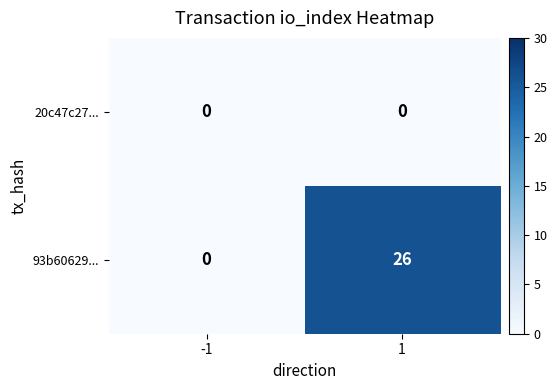

How many categories are shown in the chart?

2